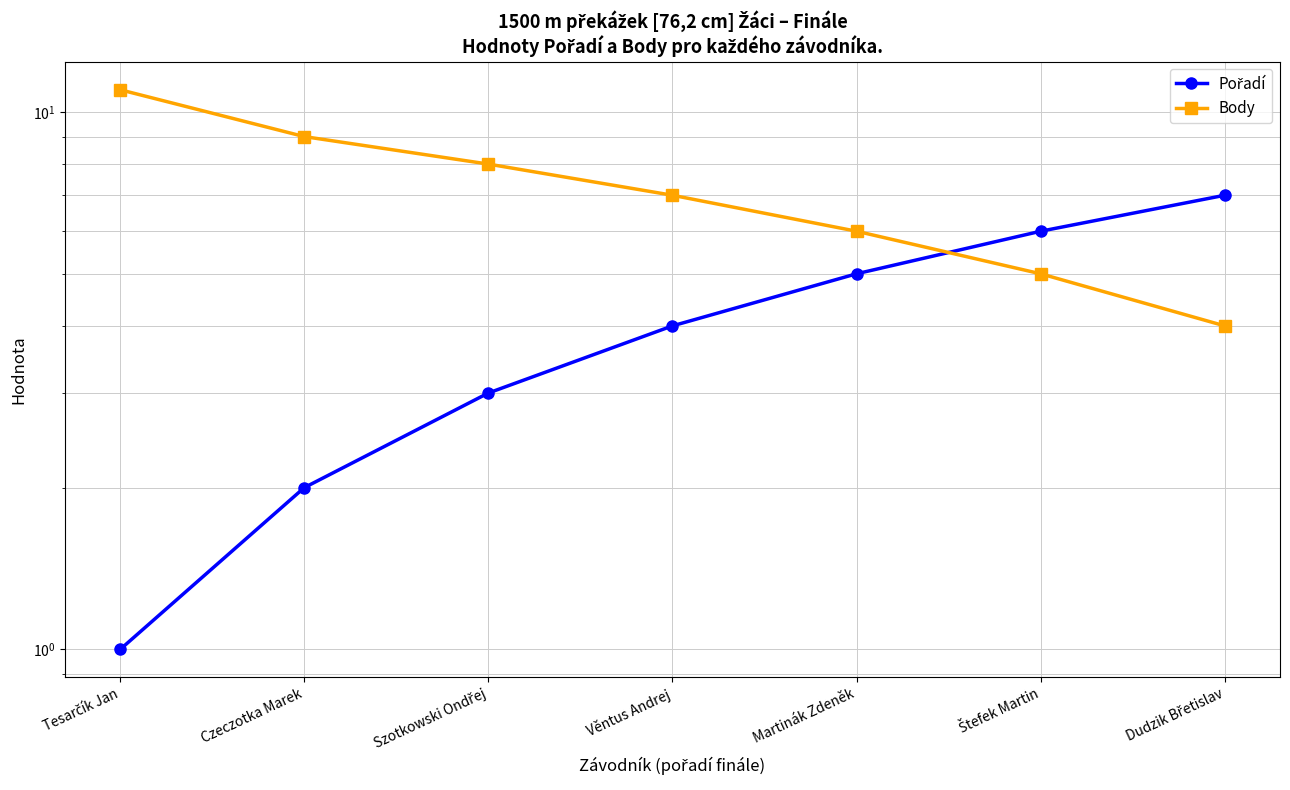

What is the total value across all series at Věntus Andrej?

11